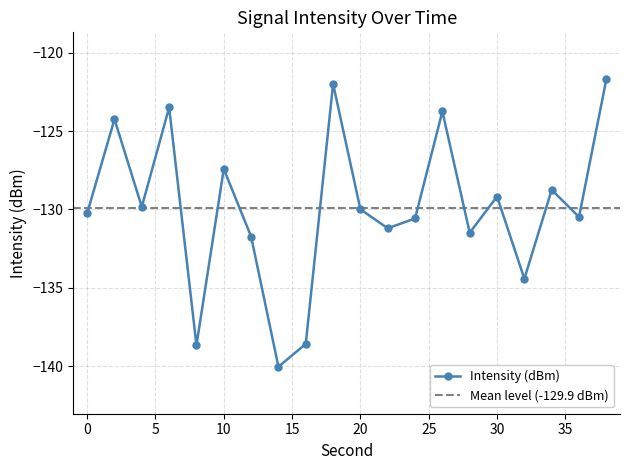

What is the approximate value at 2?

-124.2